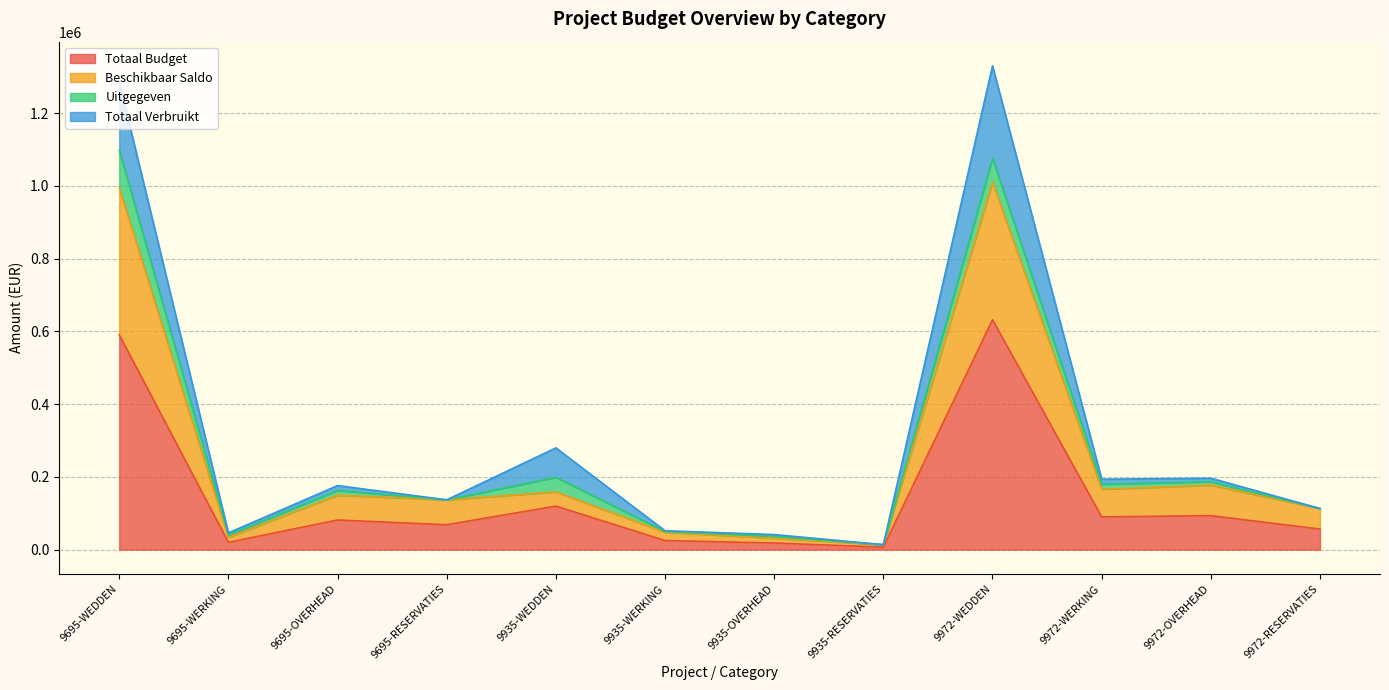

How many lines are shown in the chart?

4